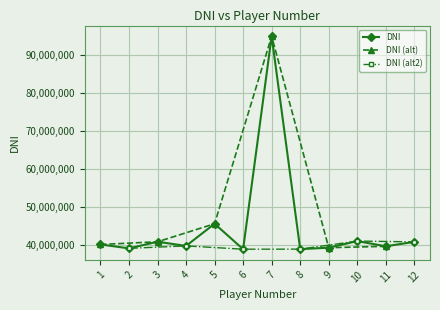

Which has a higher value, 5 or 9?

5